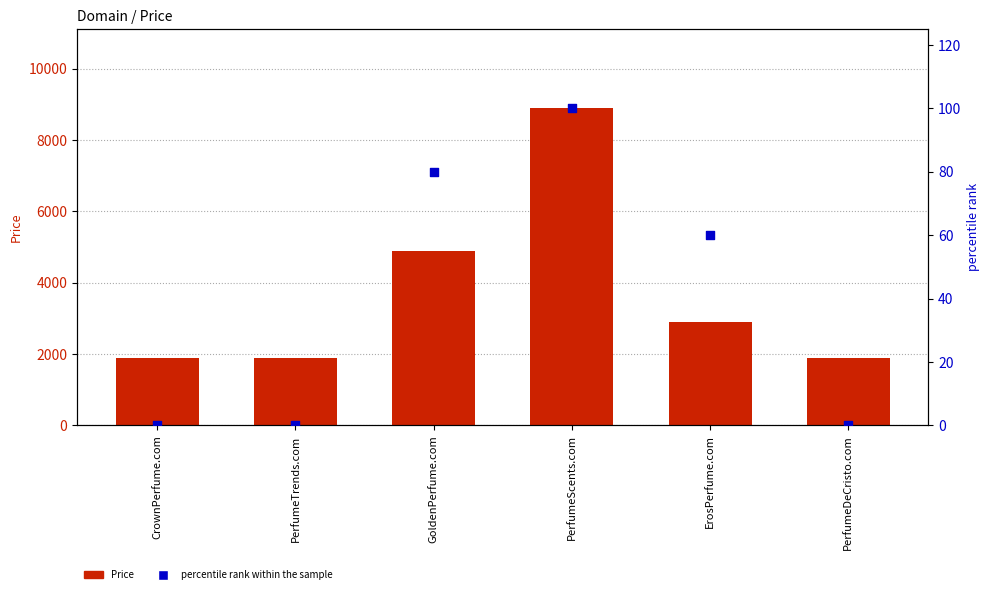

Which series has the largest total across all categories?

Price